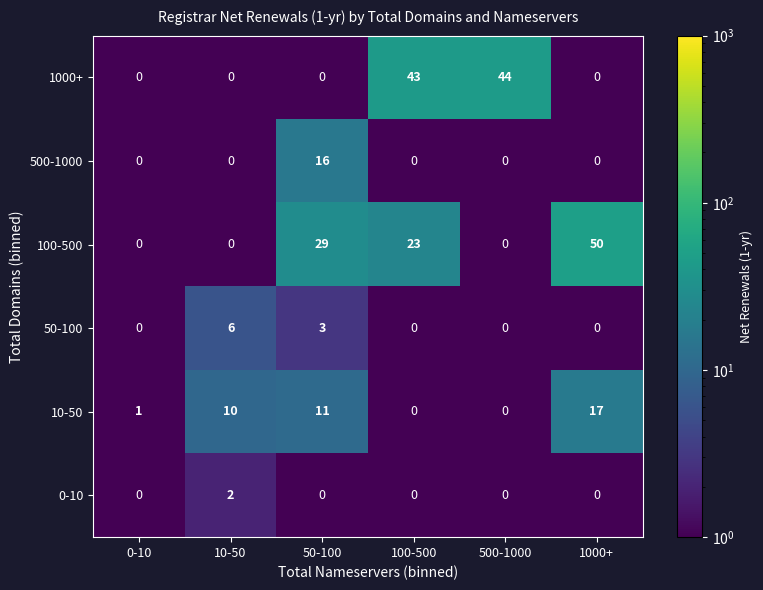

Which series has the largest range (max minus min)?

100-500